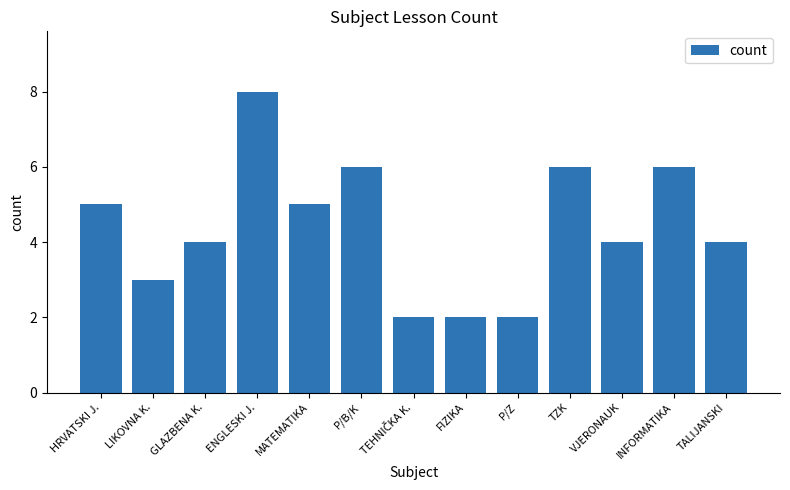

How many series are shown in this chart?

1